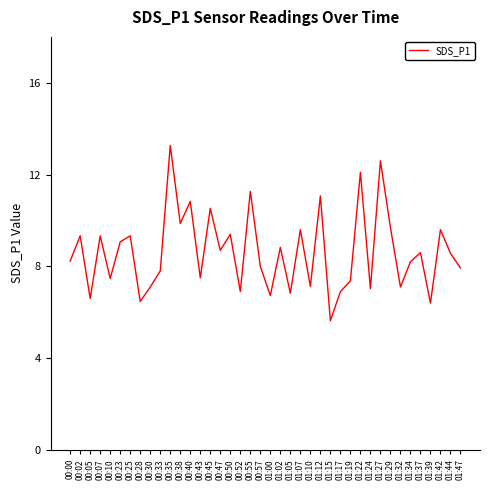

What position from the left is 00:47?

16